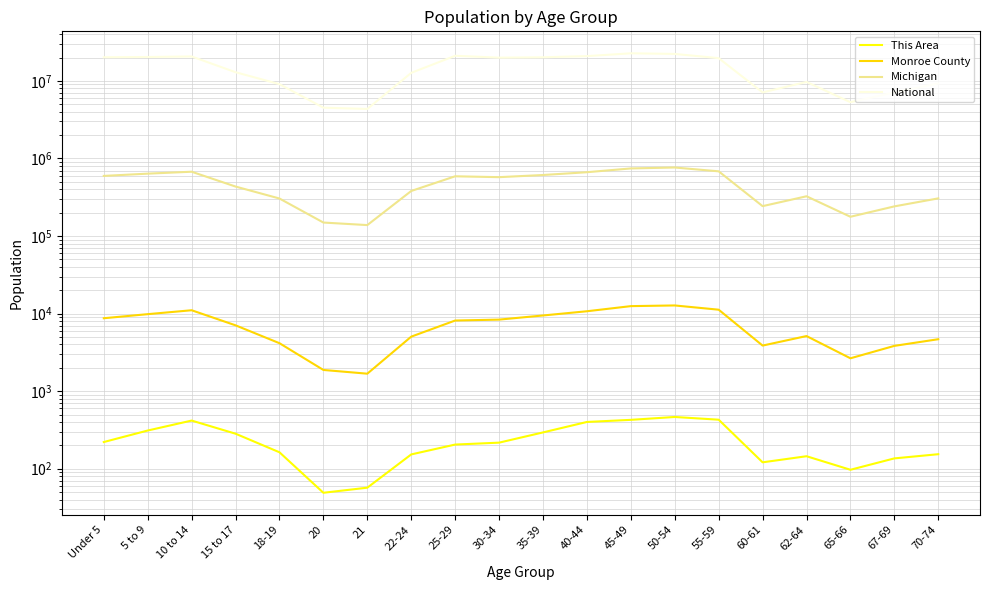

At which category does Michigan reach its first local valley?

21